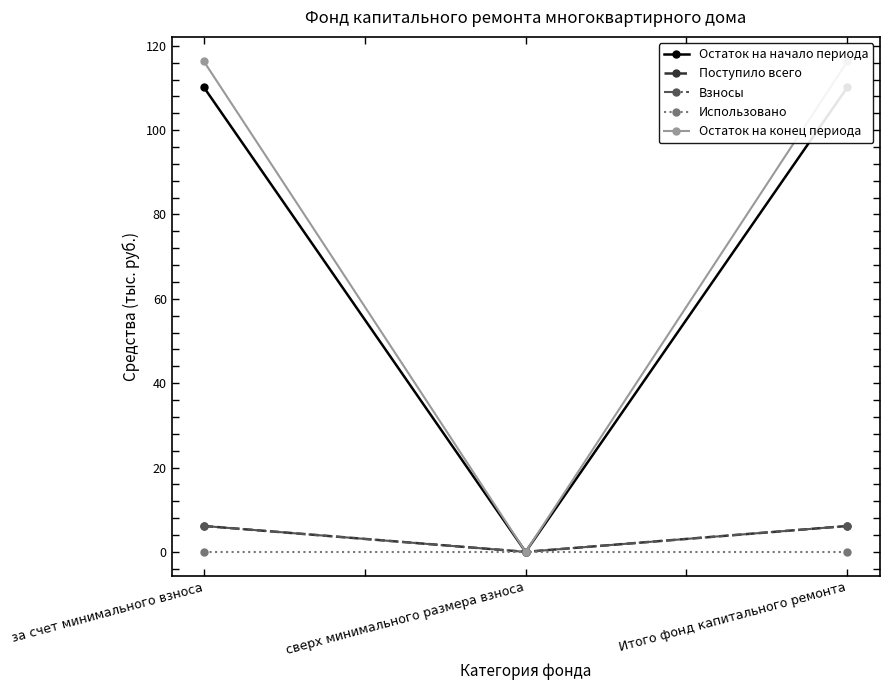

True or false: Остаток на начало периода has a value of 0.0 at сверх минимального размера взноса.

True